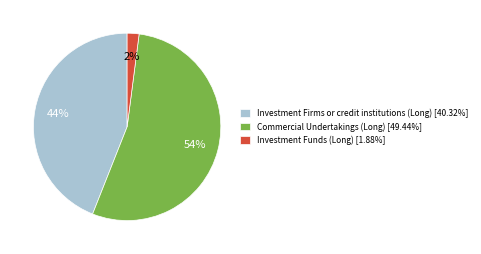

Do Investment Firms or credit institutions (Long) [40.32%] and Commercial Undertakings (Long) [49.44%] together represent more than half of the pie?

Yes